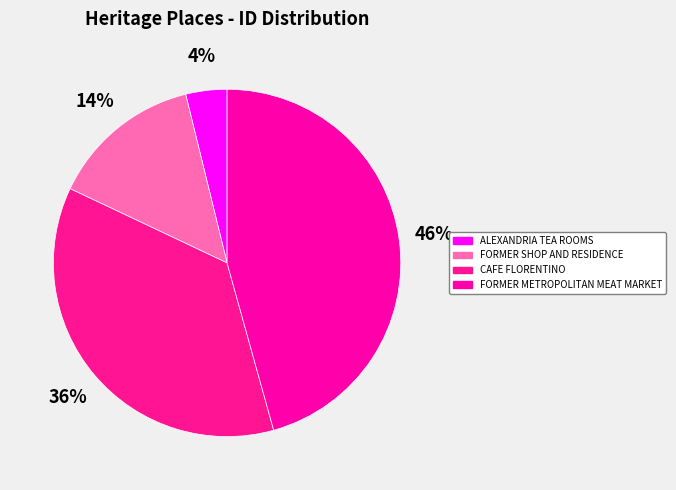

To the nearest percent, what is the difference between the largest and smallest slice percentages?

42%